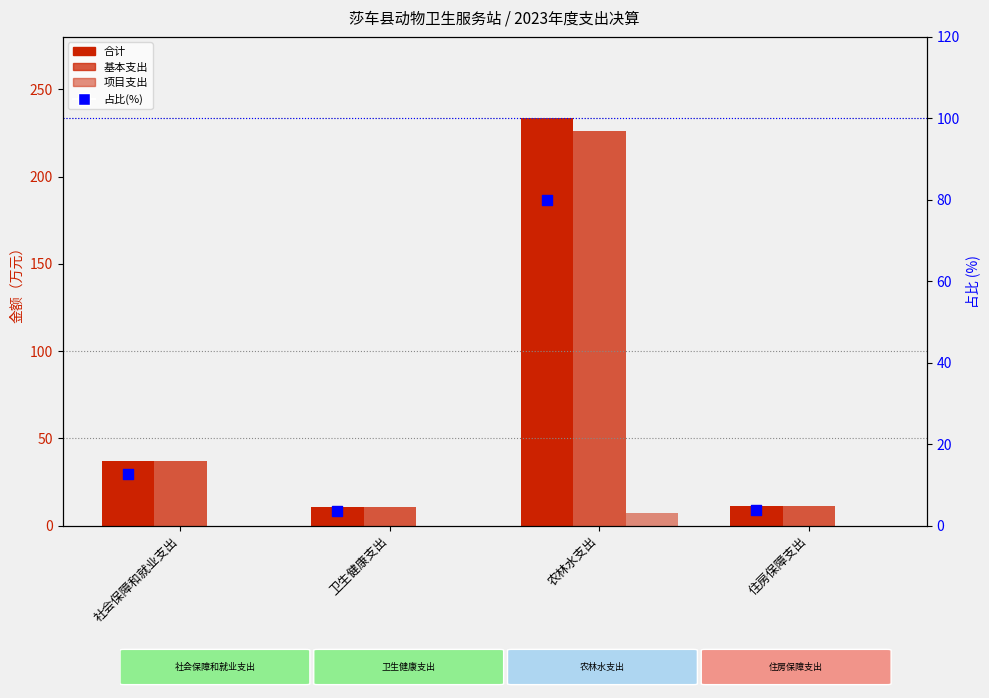

Which series has the widest spread of Y values?

合计